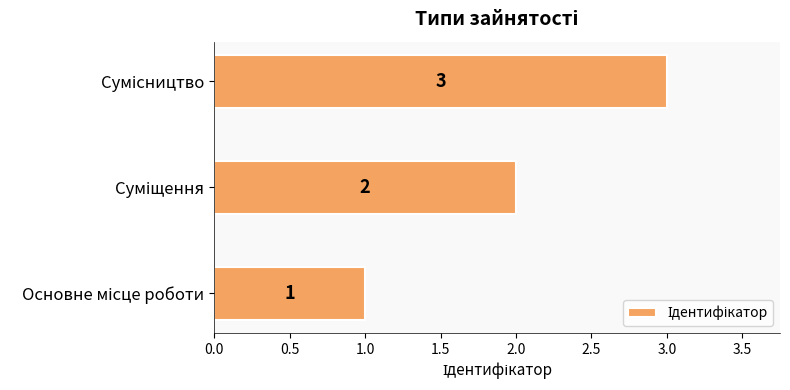

How many values are between 1 and 3?

3